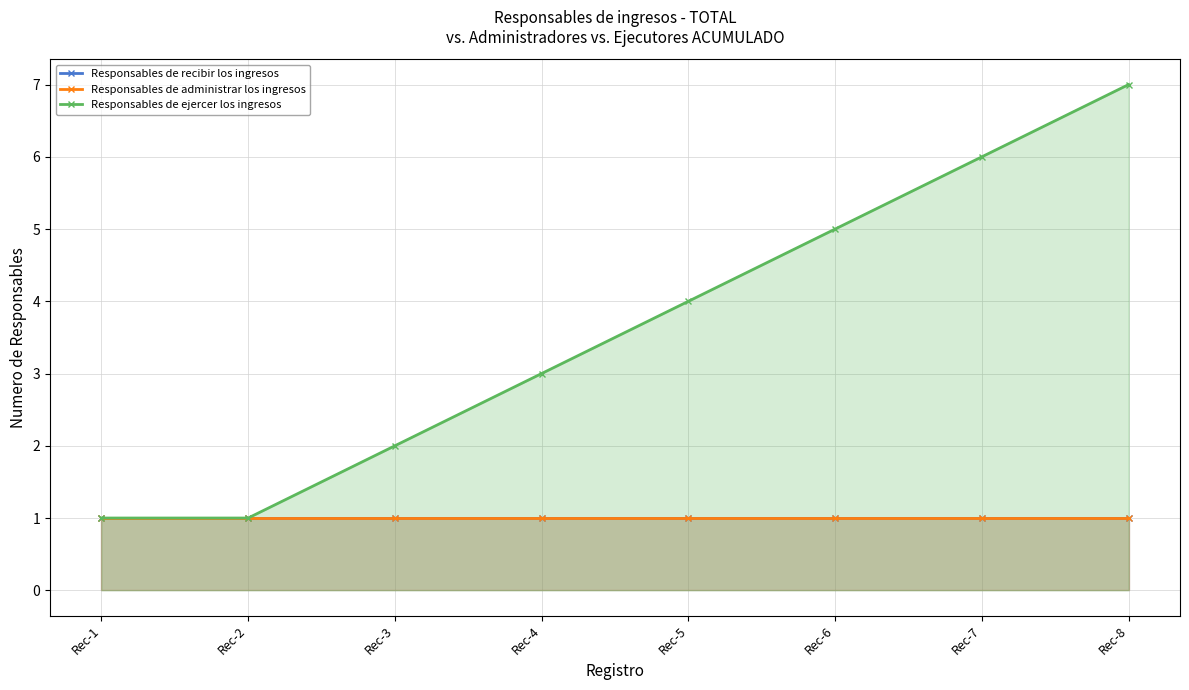

What is the average value of the Responsables de recibir los ingresos series?

1